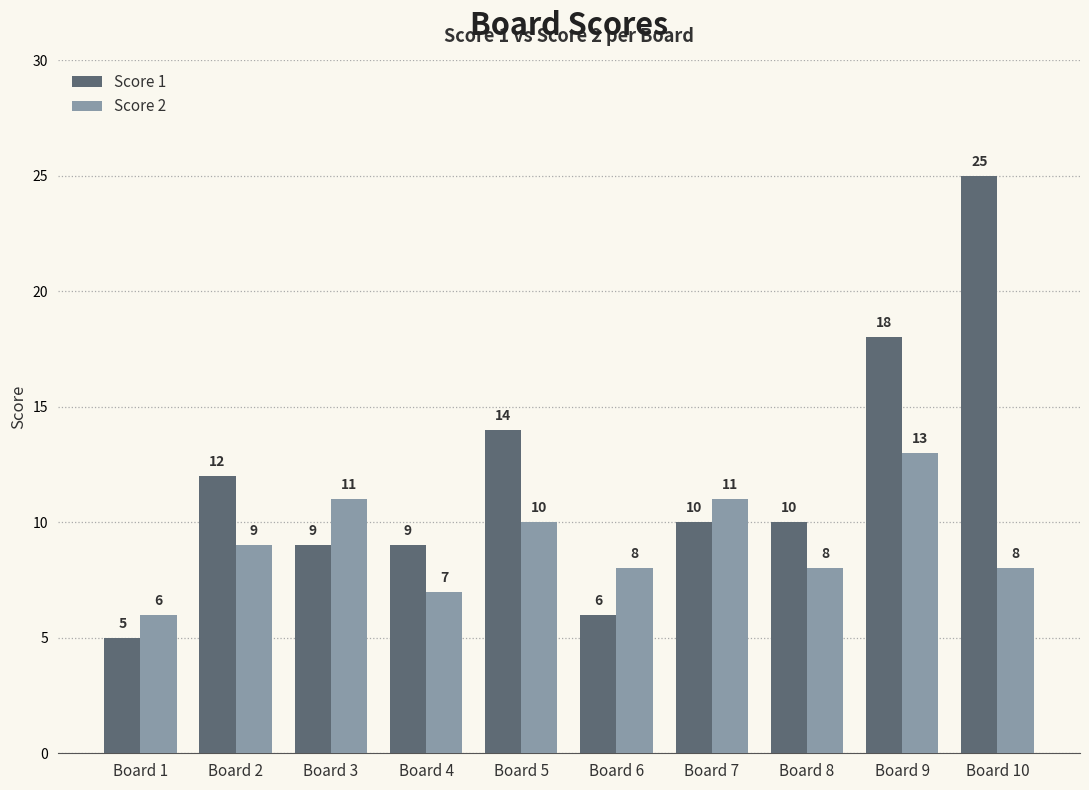

Count the number of data series in this chart.

2